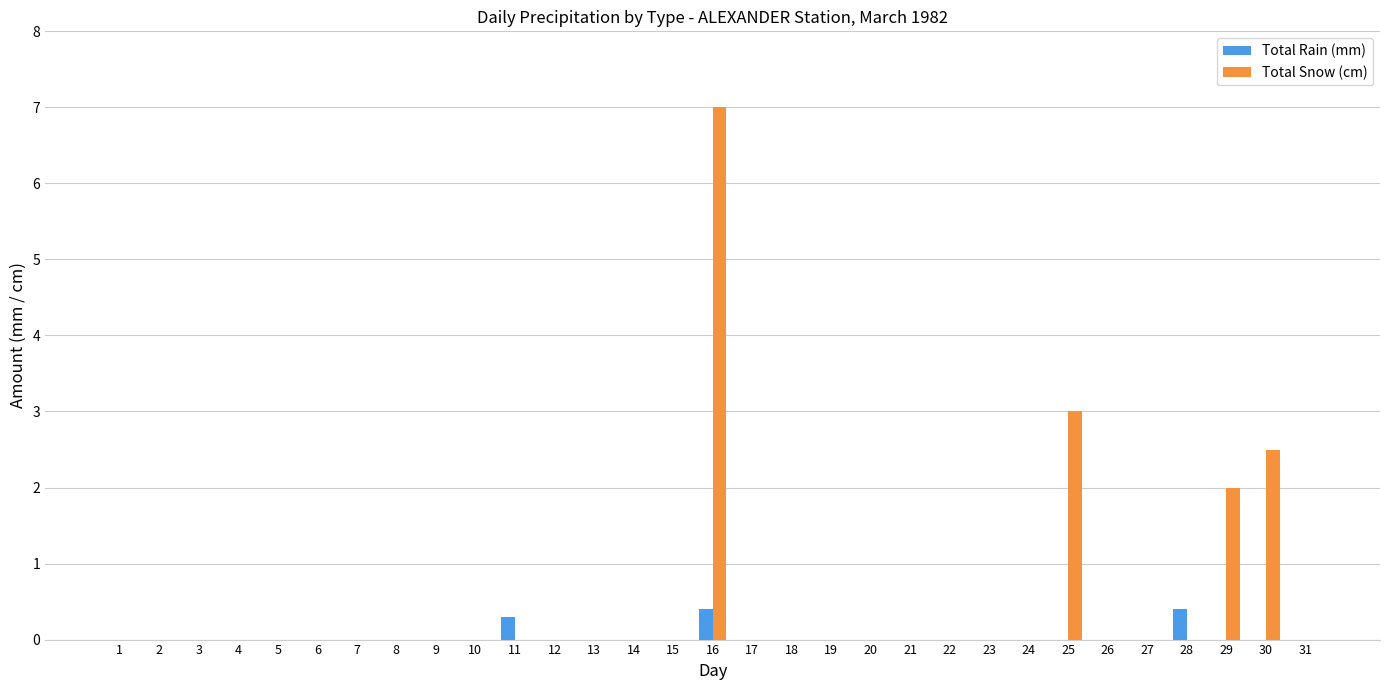

How many categories are shown in the chart?

31